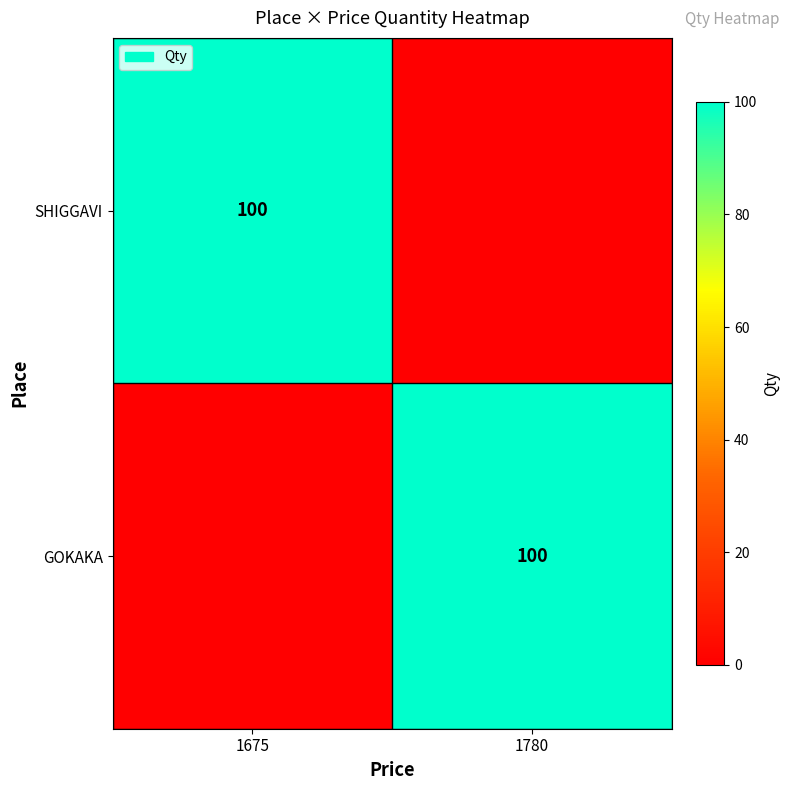

The SHIGGAVI series shows 136 at 1675. True or false?

False